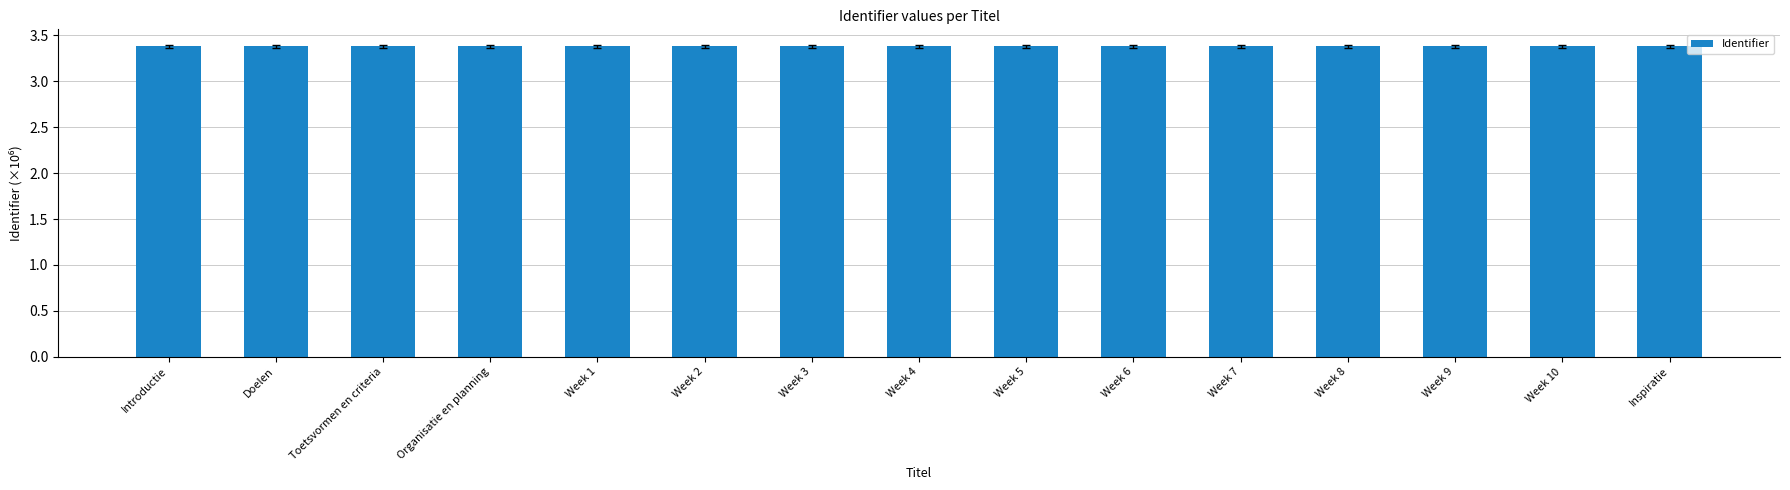

How many series are shown in this chart?

1